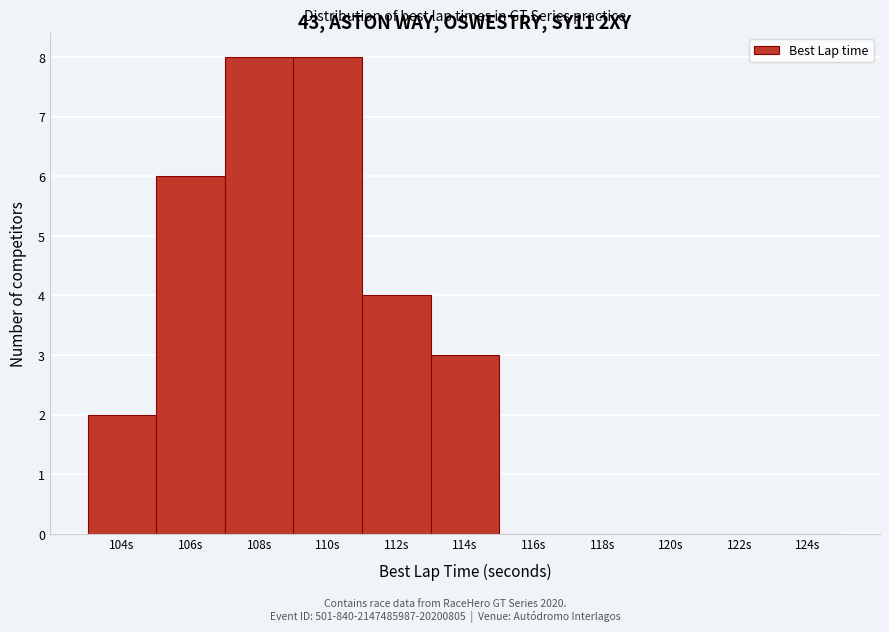

Reading left to right, what are all the values shown in this chart?

104s=2	106s=6	108s=8	110s=8	112s=4	114s=3	116s=0	118s=0	120s=0	122s=0	124s=0